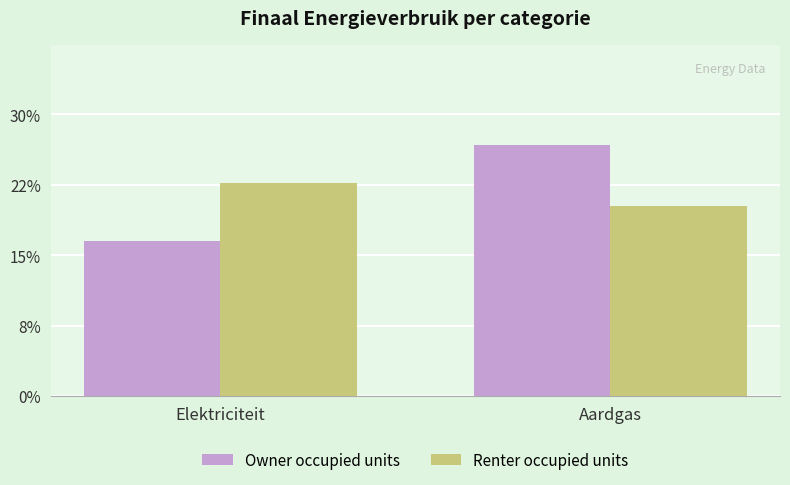

Are the bars grouped side by side (vs. stacked)?

Yes